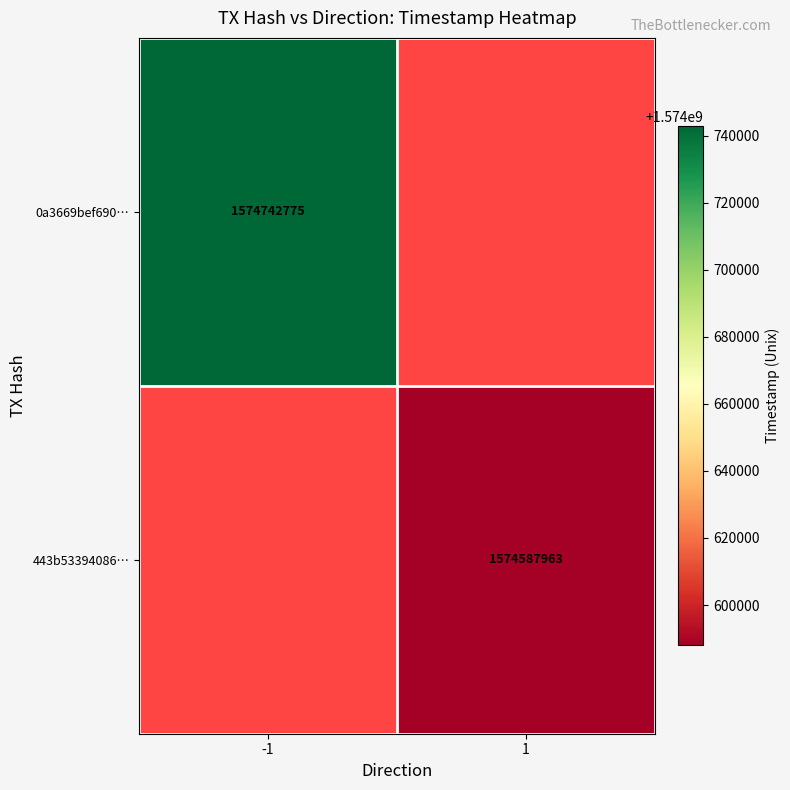

The 443b53394086… series shows 782079207 at 1. True or false?

False